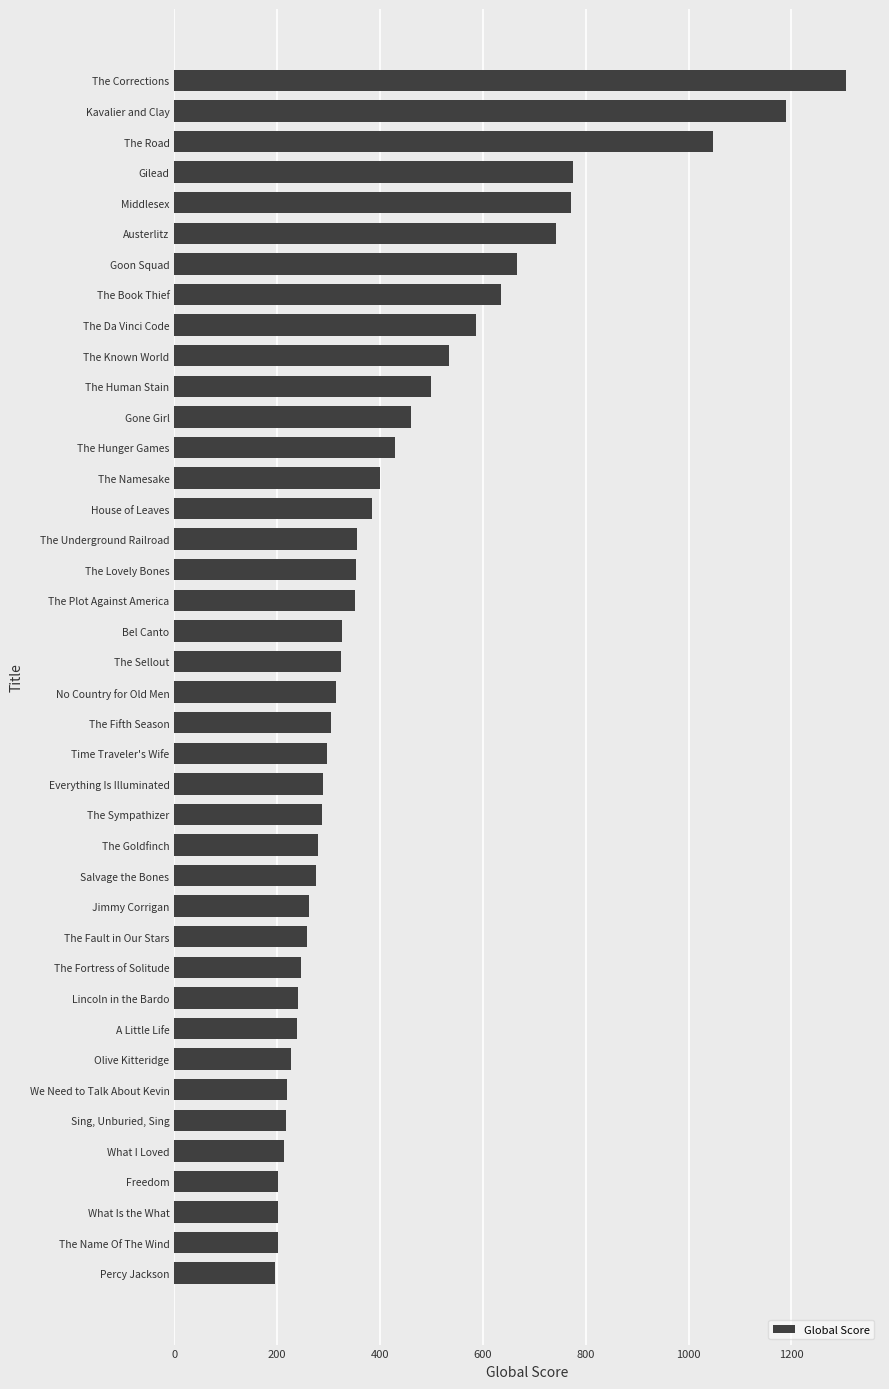

Count the number of categories in the chart.

40